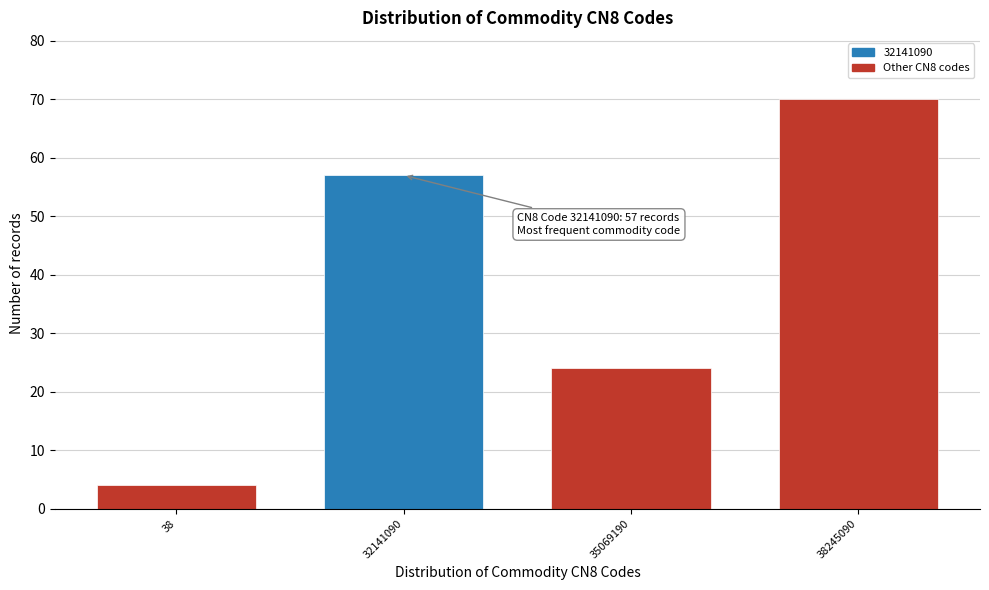

Reading left to right, list all the values displayed in this chart.

4	57	24	70